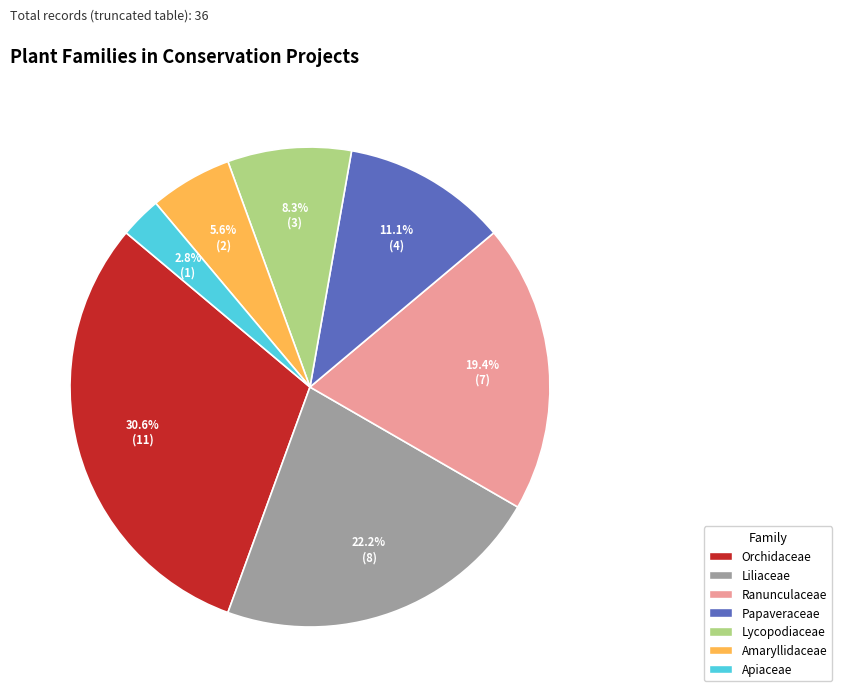

Is there any slice that represents more than half of the pie?

No